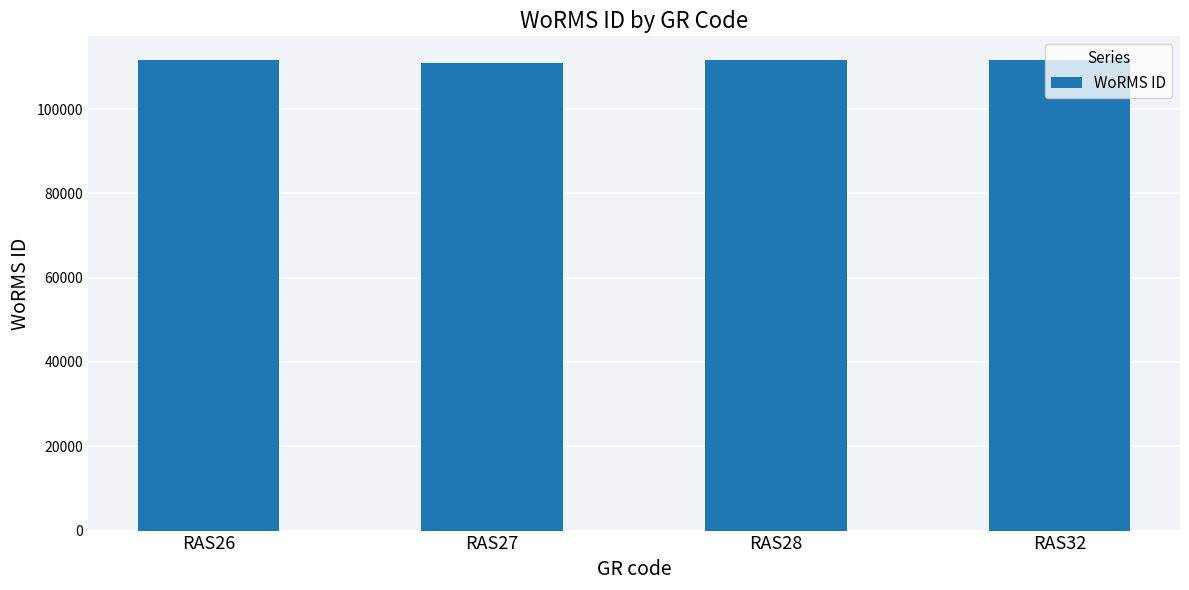

What is the difference between the values at RAS26 and RAS28?

70